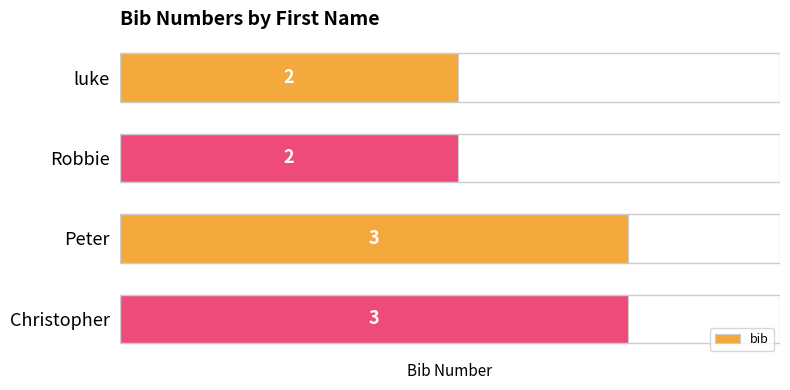

Reading bottom to top, what are all the values shown in this chart?

3	3	2	2